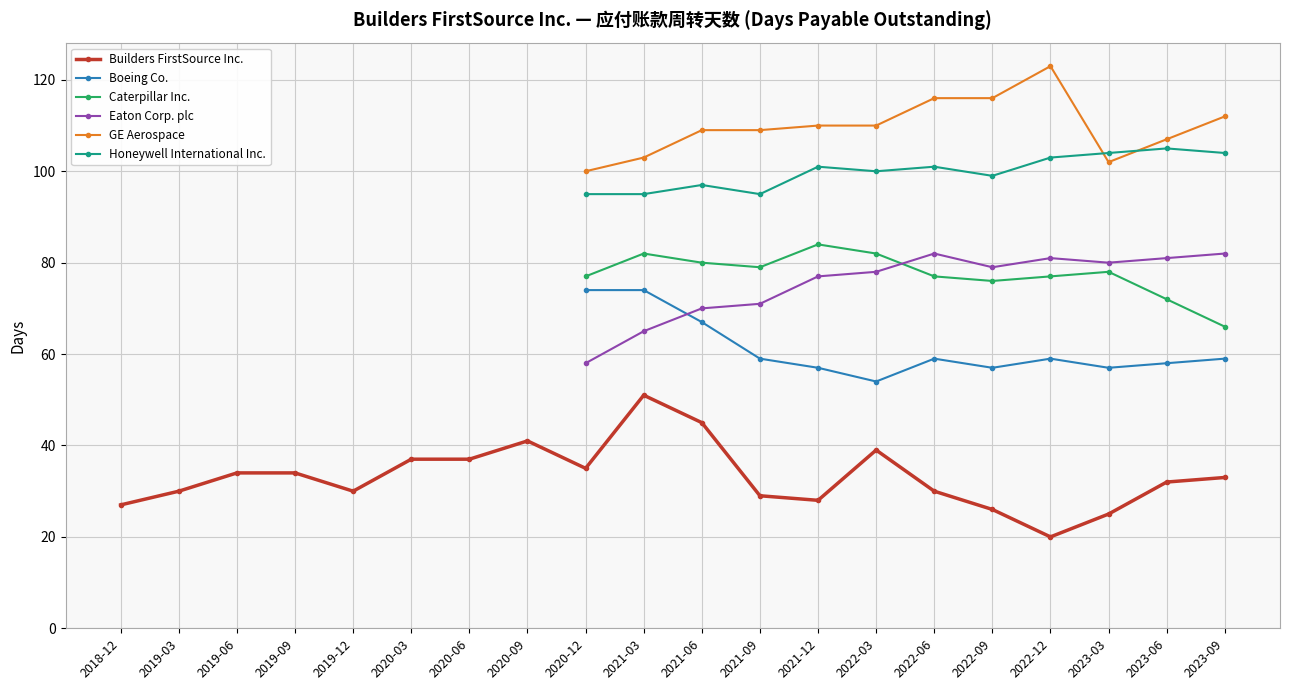

True or false: Eaton Corp. plc and Honeywell International Inc. intersect in this chart.

False